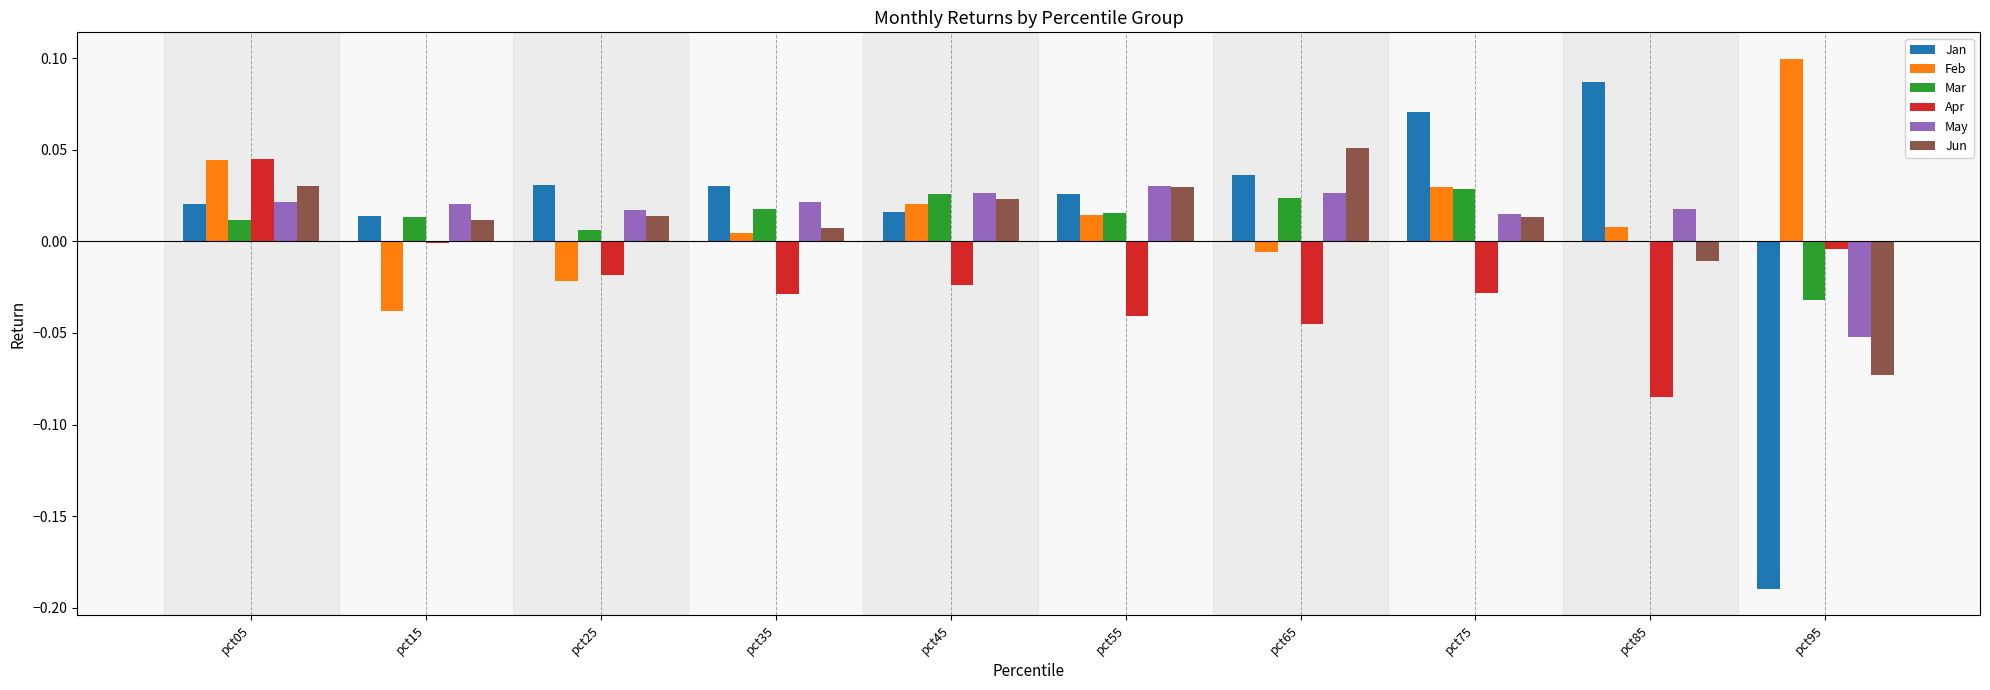

How many categories are shown in the chart?

10